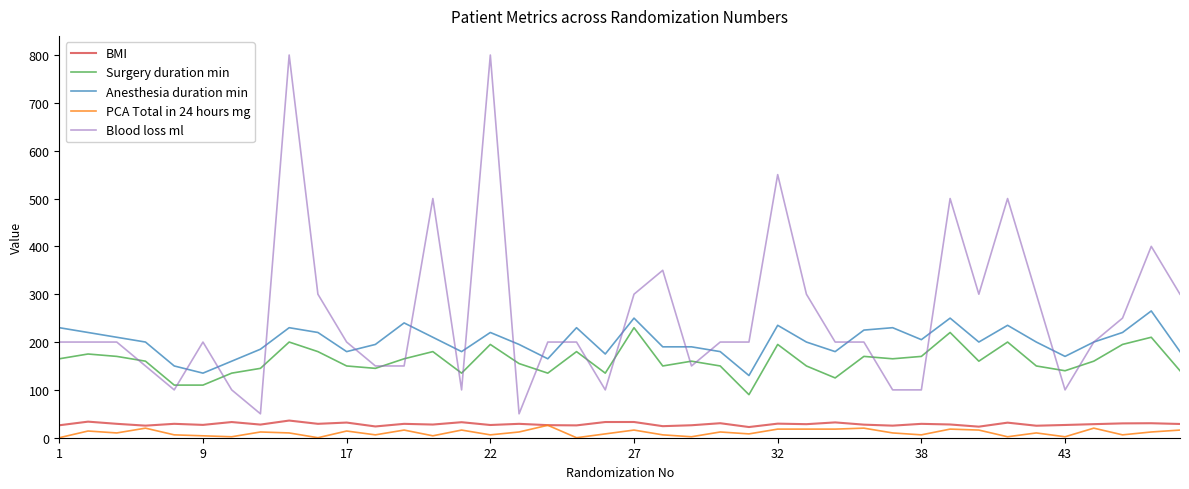

Which series has the largest total across all categories?

Blood loss ml